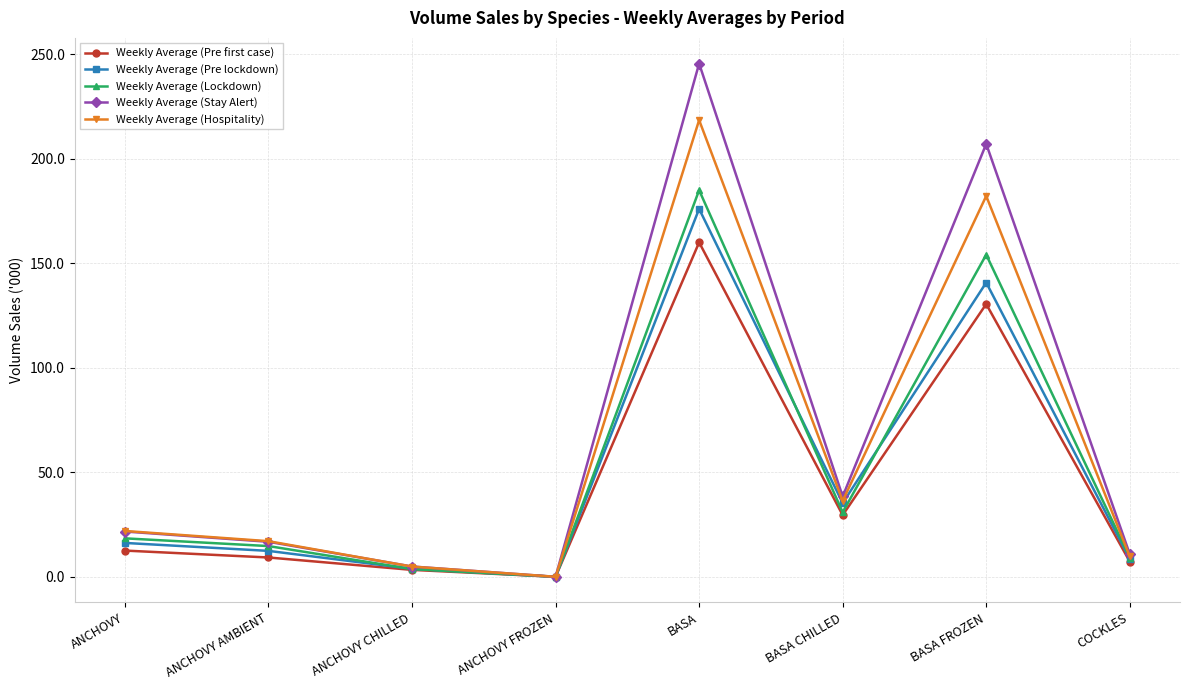

What is the total value across all series at BASA?

984.9